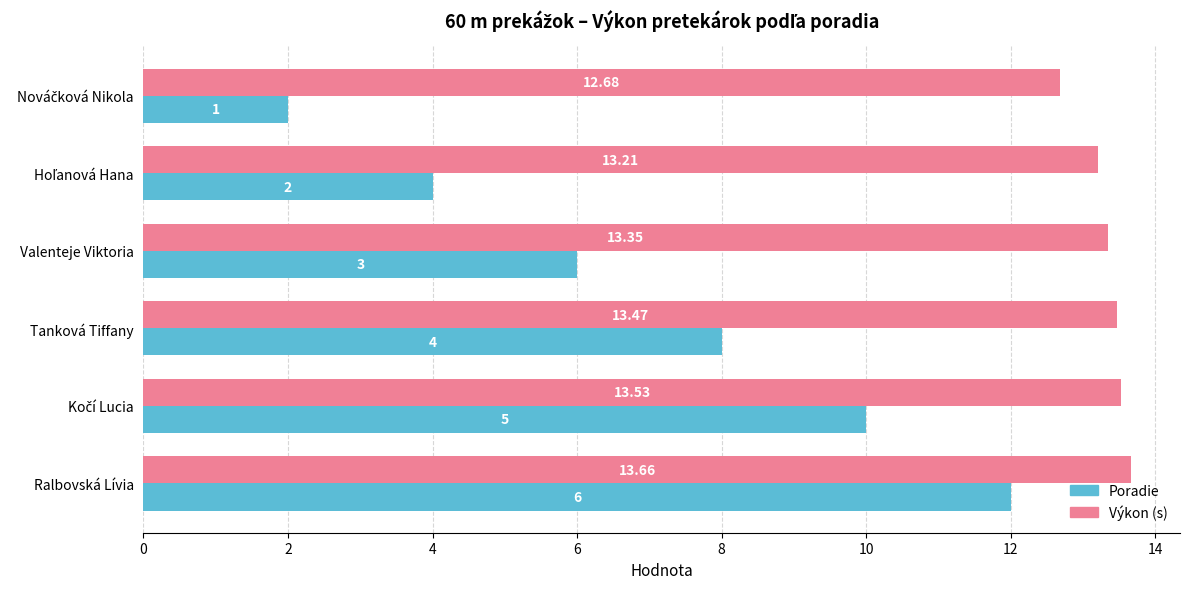

At which category is the sum across all series the highest?

Ralbovská Lívia